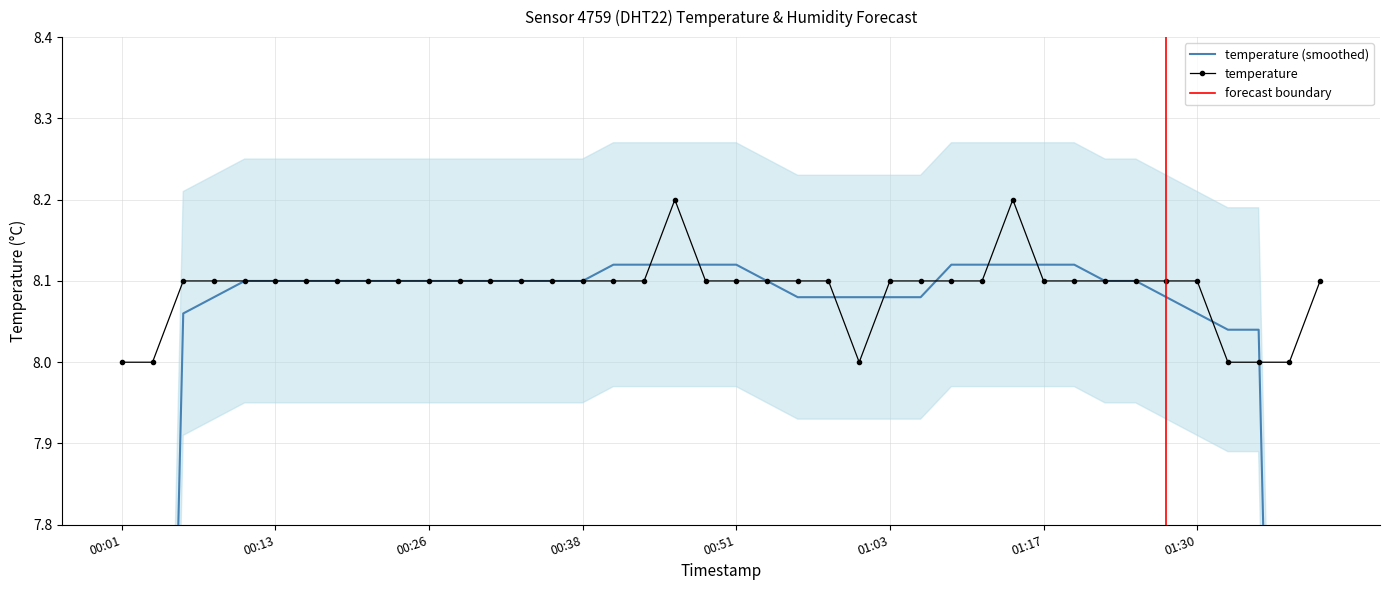

What is the lowest value of the temperature series?

8.0